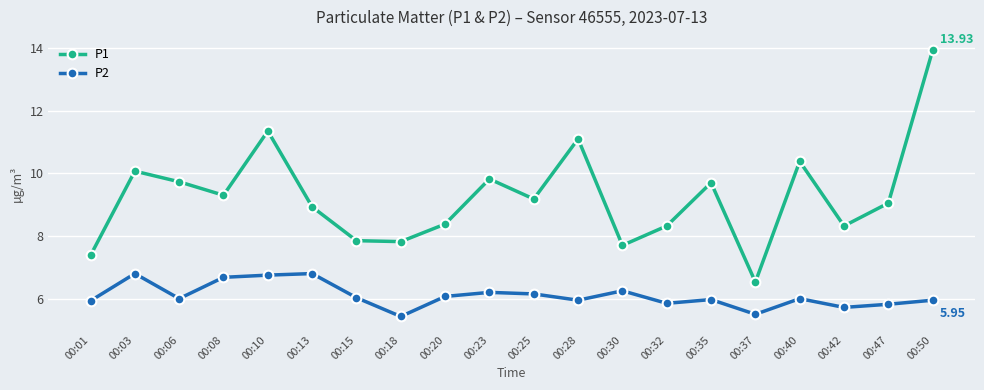

List the series in order of their overall mean, lowest first.

P2, P1